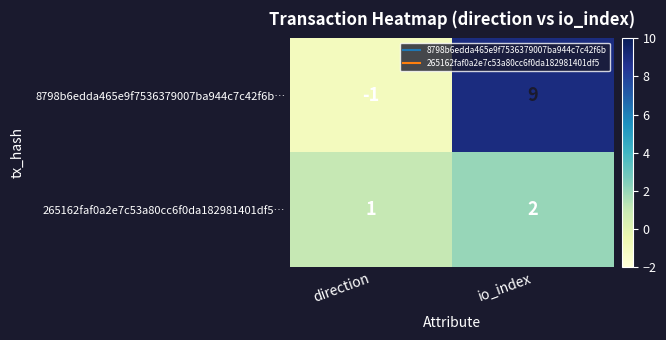

Which category has the lowest value across all series?

direction